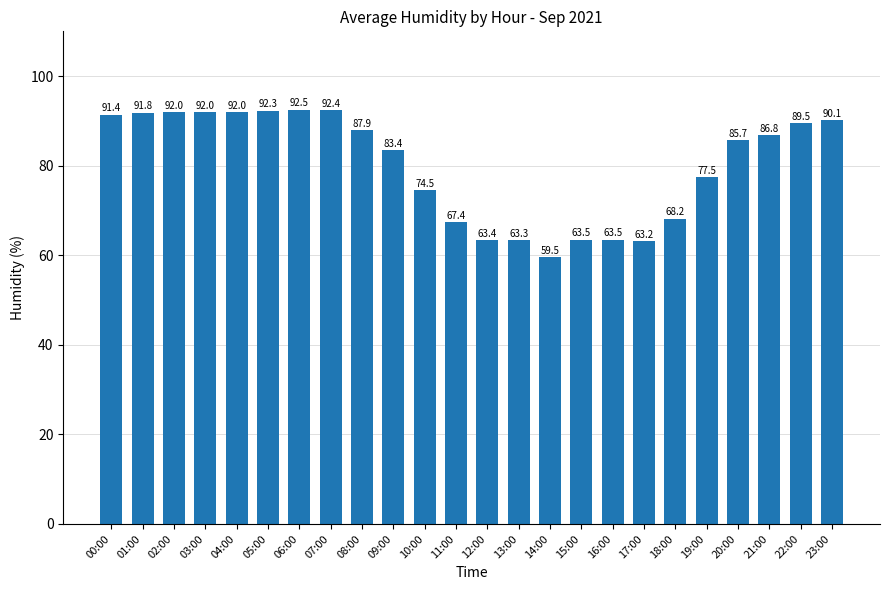

What is the change in value from 04:00 to 05:00?

+0.3